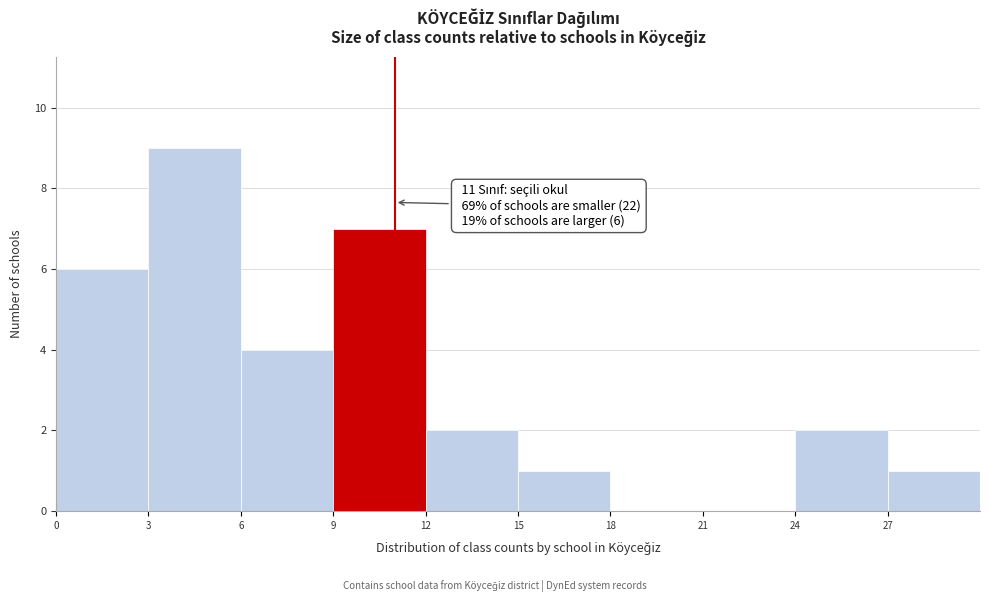

Over which range of the x-axis is the bar tallest?

3 to 6